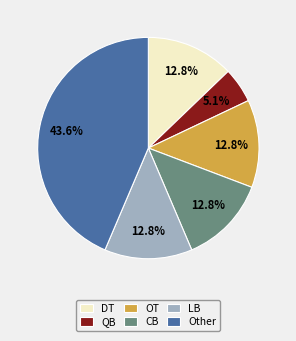

What portion of the pie excludes OT?

87.2%